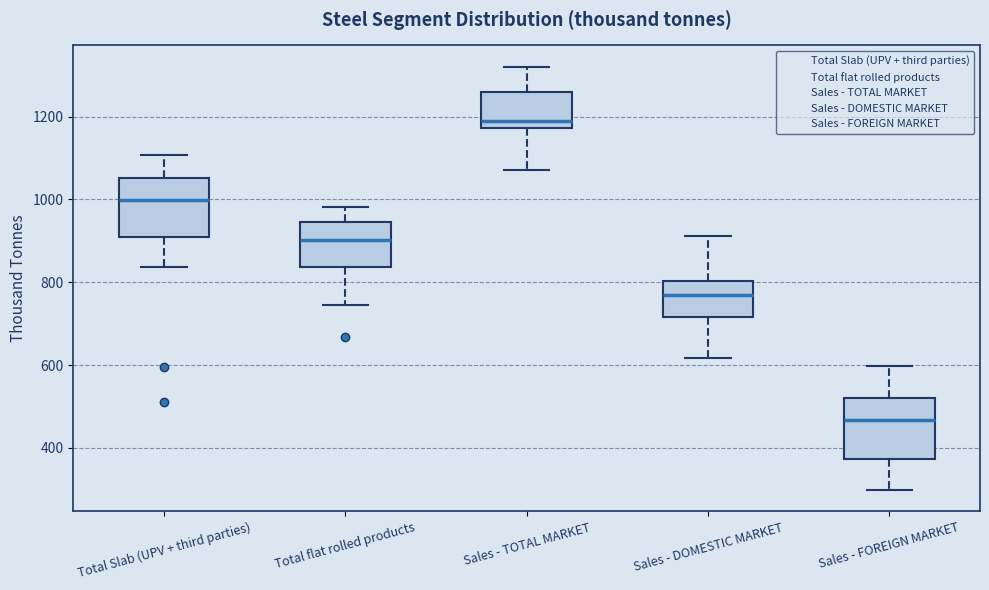

Where is the lower edge of the box for Sales - TOTAL MARKET on the y-axis? The values are not printed on the chart, so give them approximately, as read against the axis.

1180